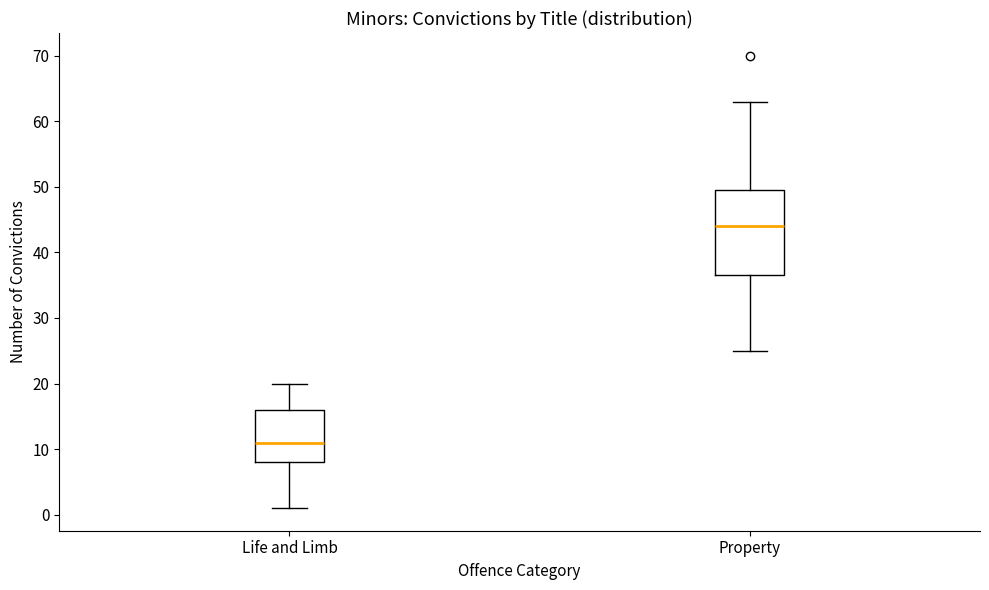

Comparing the boxes themselves (not the whiskers), which one is the tallest?

Property